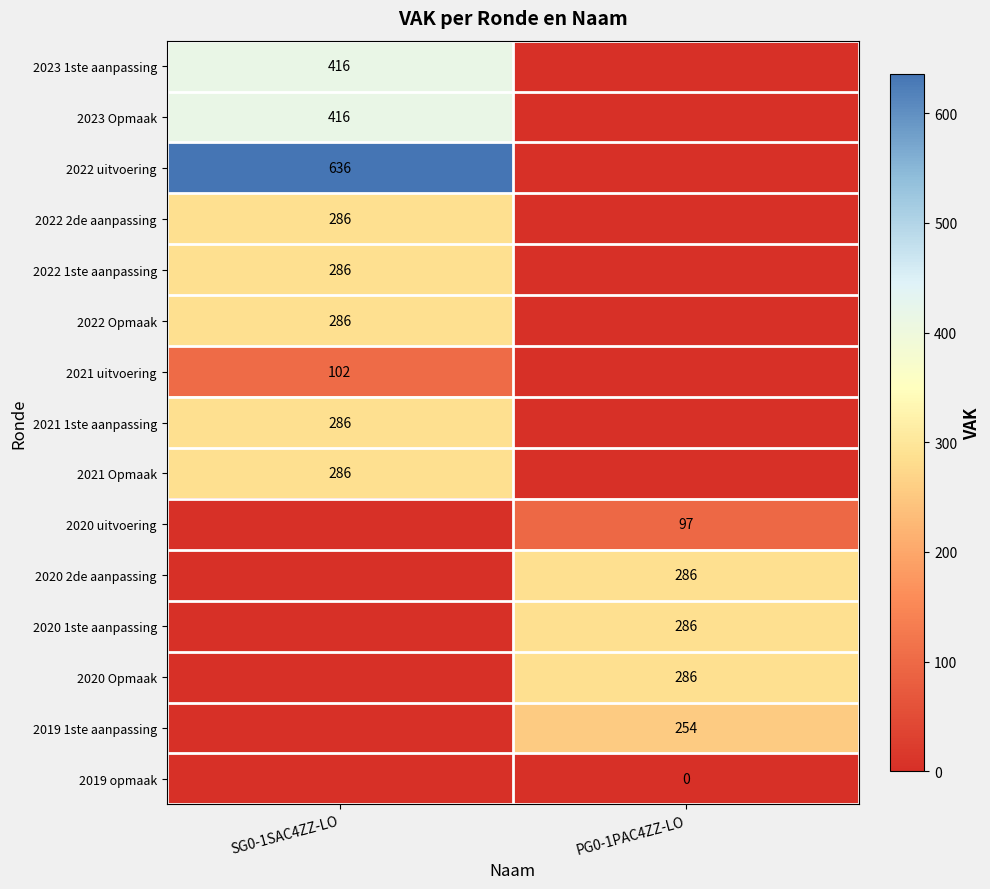

At how many categories does at least one series exceed 634?

1